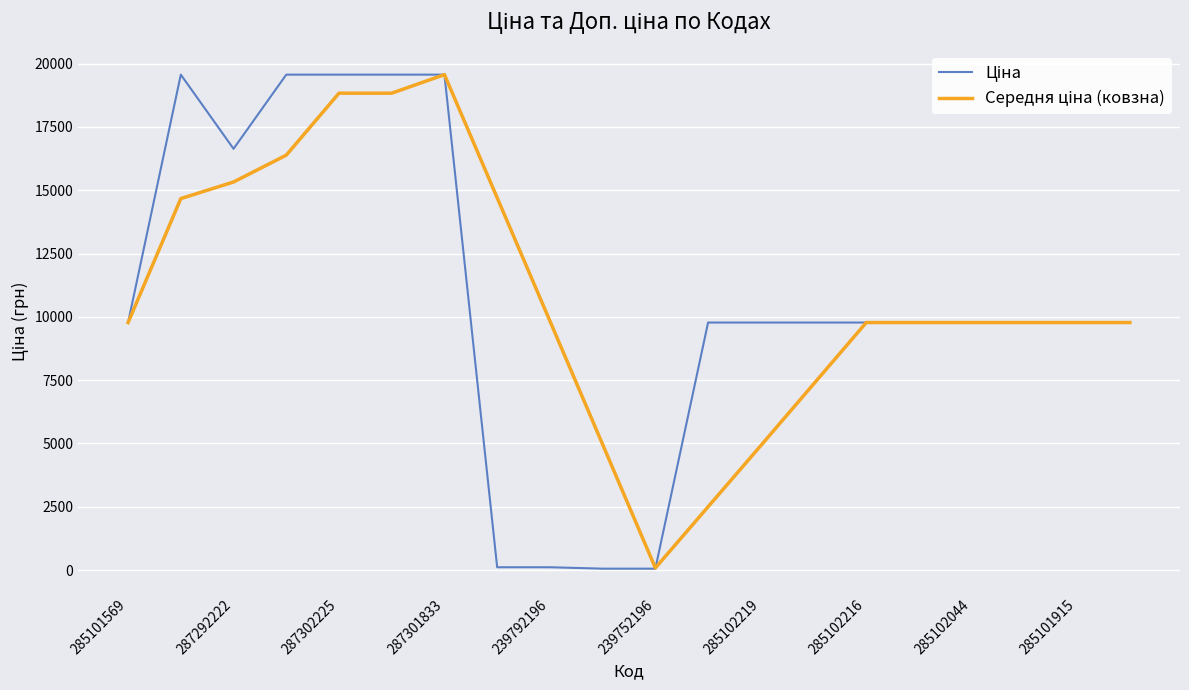

What is the greatest value displayed?

19564.9